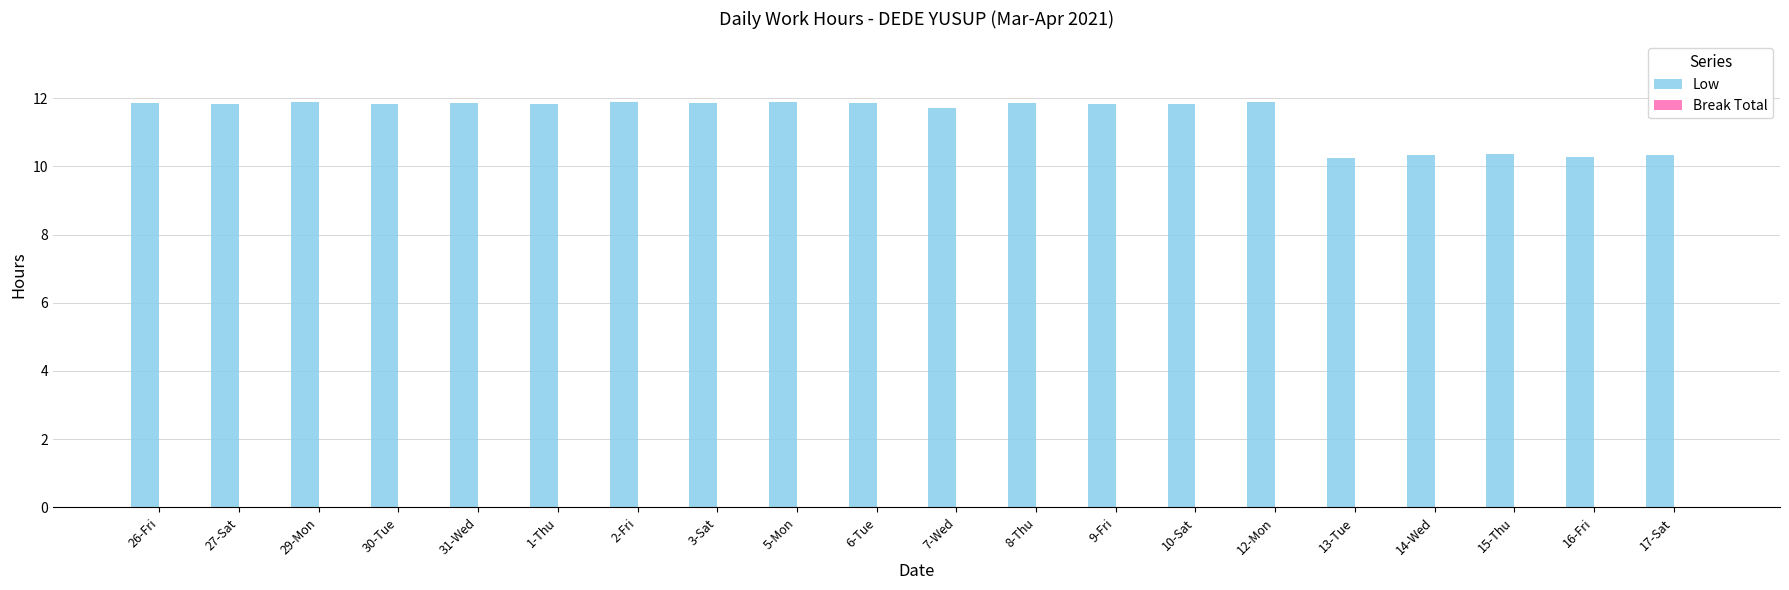

At which label does the data first exceed 11?

26-Fri